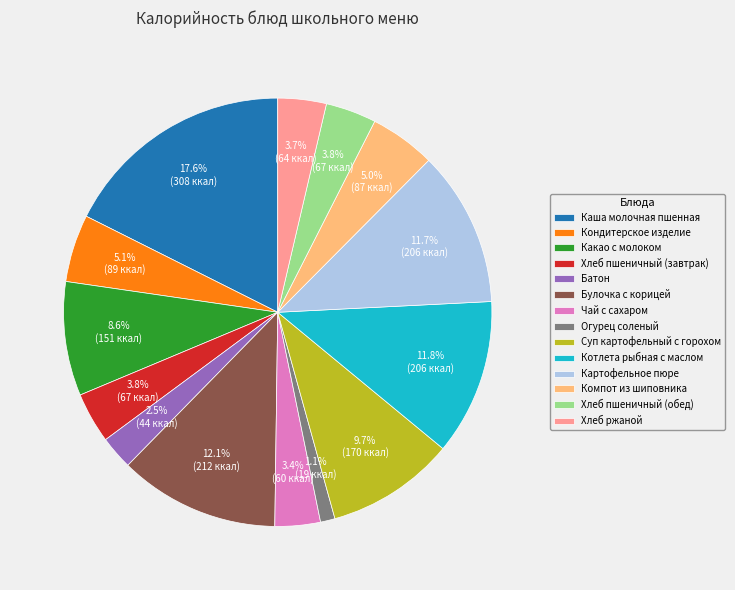

Is there any slice that represents more than half of the pie?

No